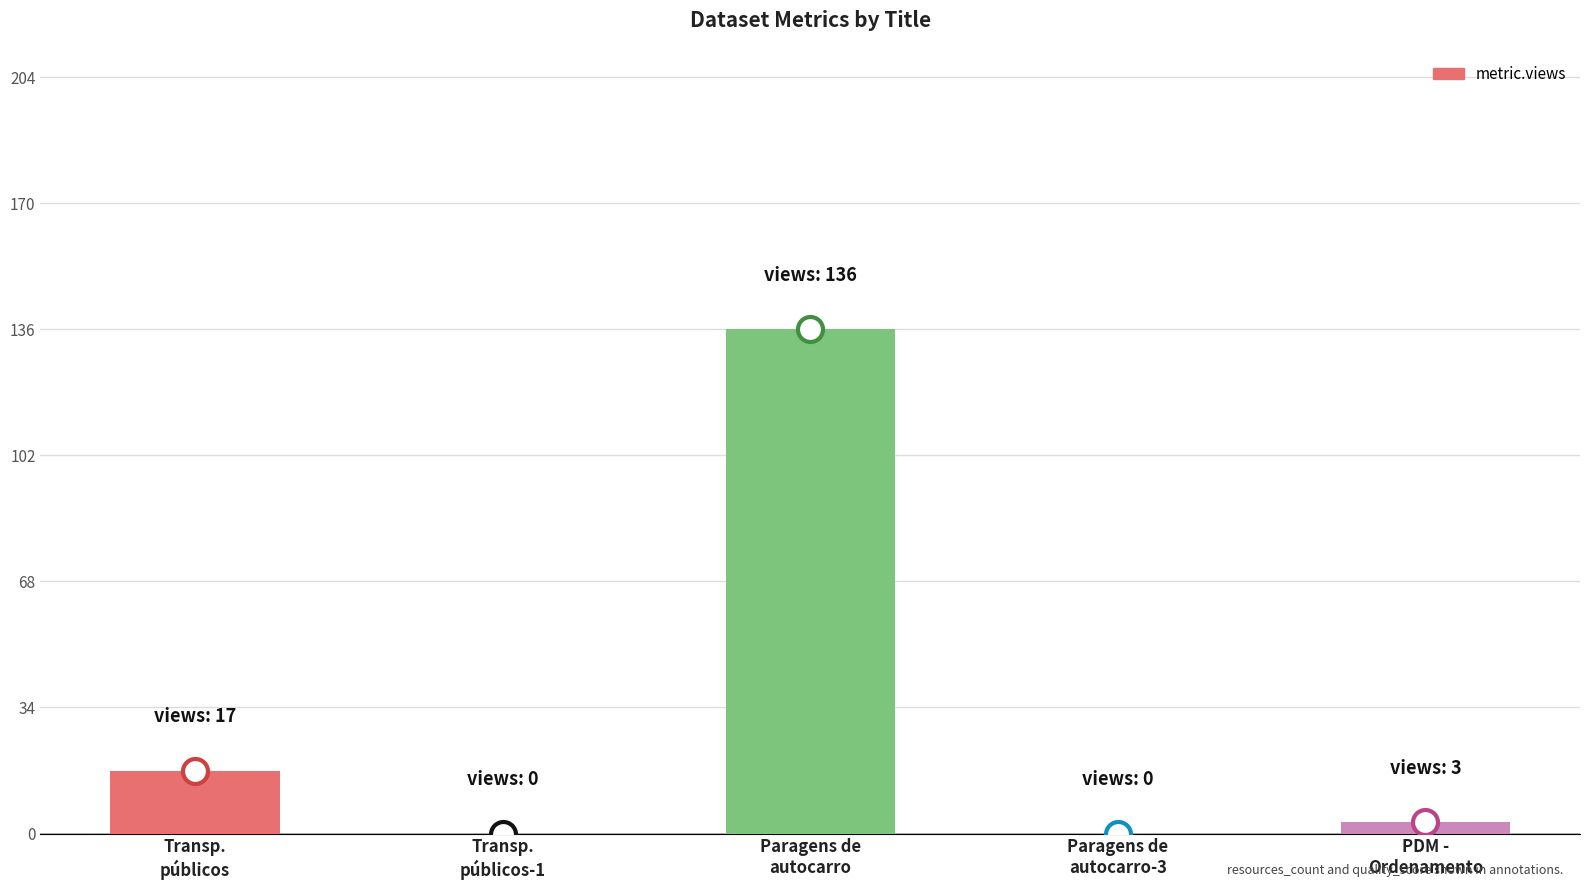

What is the sum of all values?

156